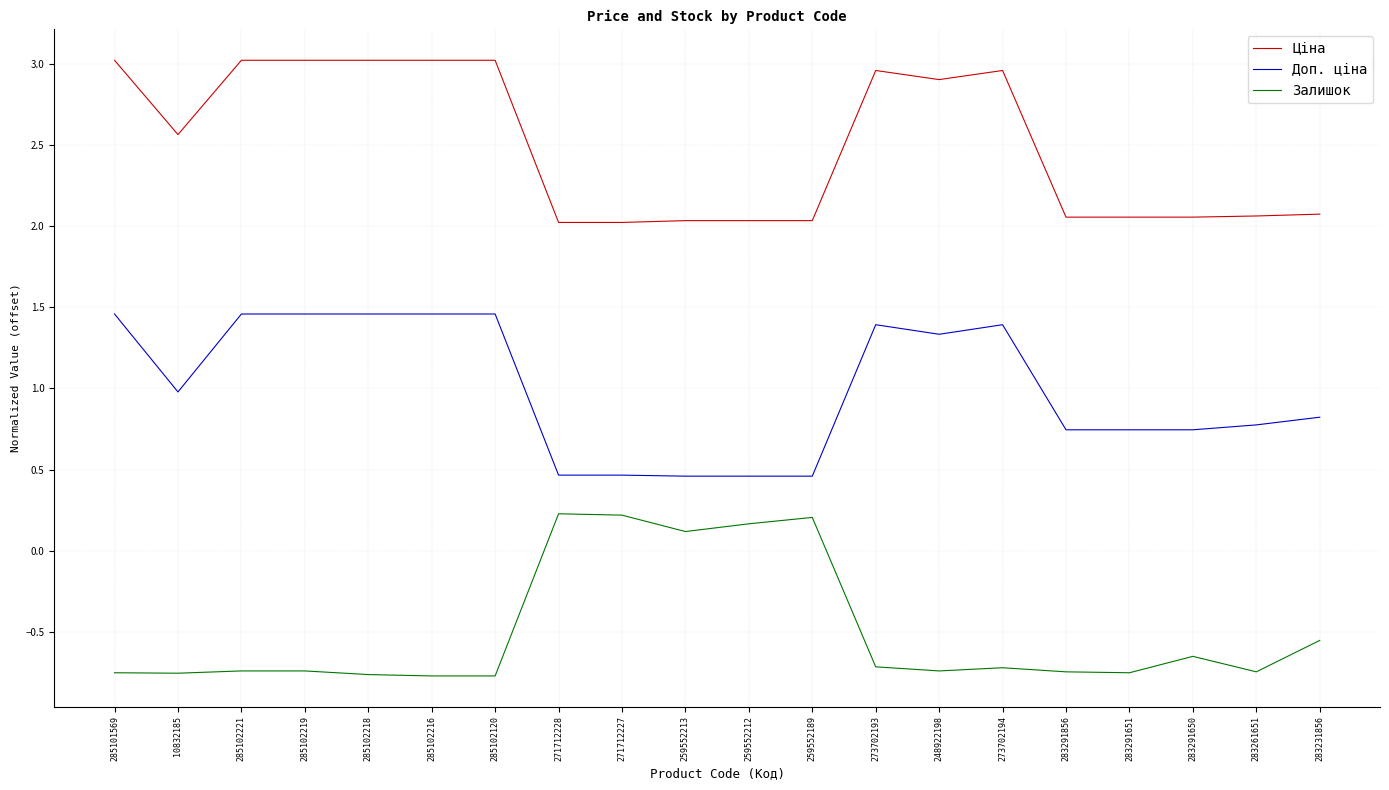

The value of Залишок at 259552213 is 0.1. True or false?

True